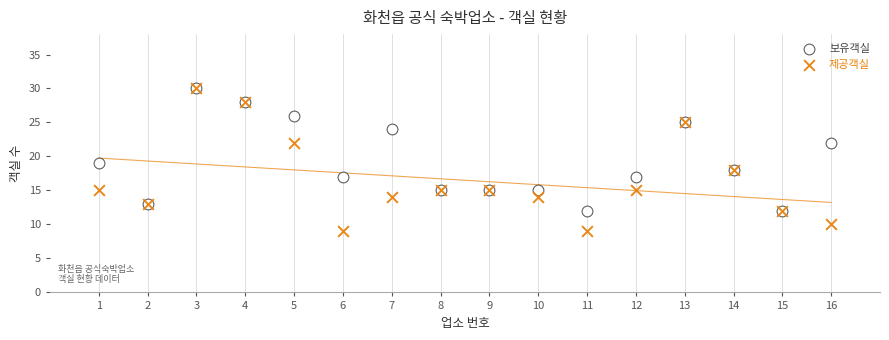

What are all the series names shown in the legend?

보유객실, 제공객실